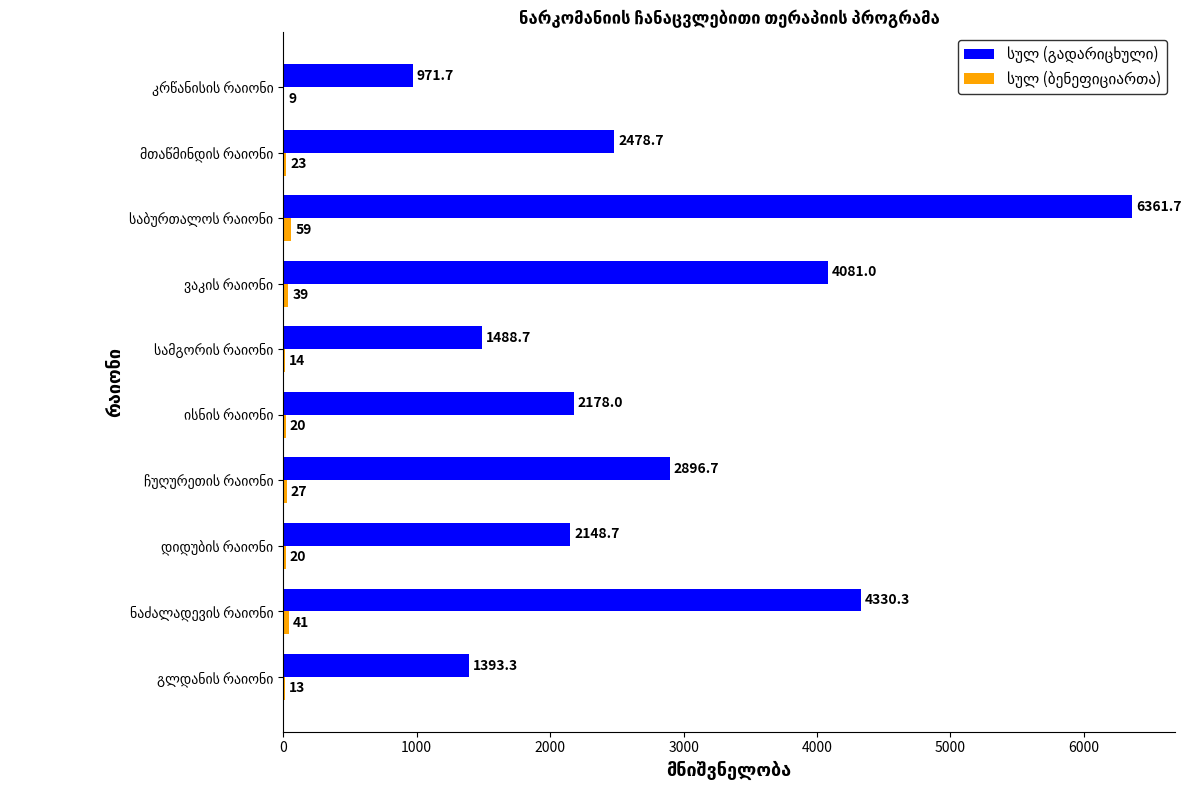

What is the greatest value displayed?

6361.7